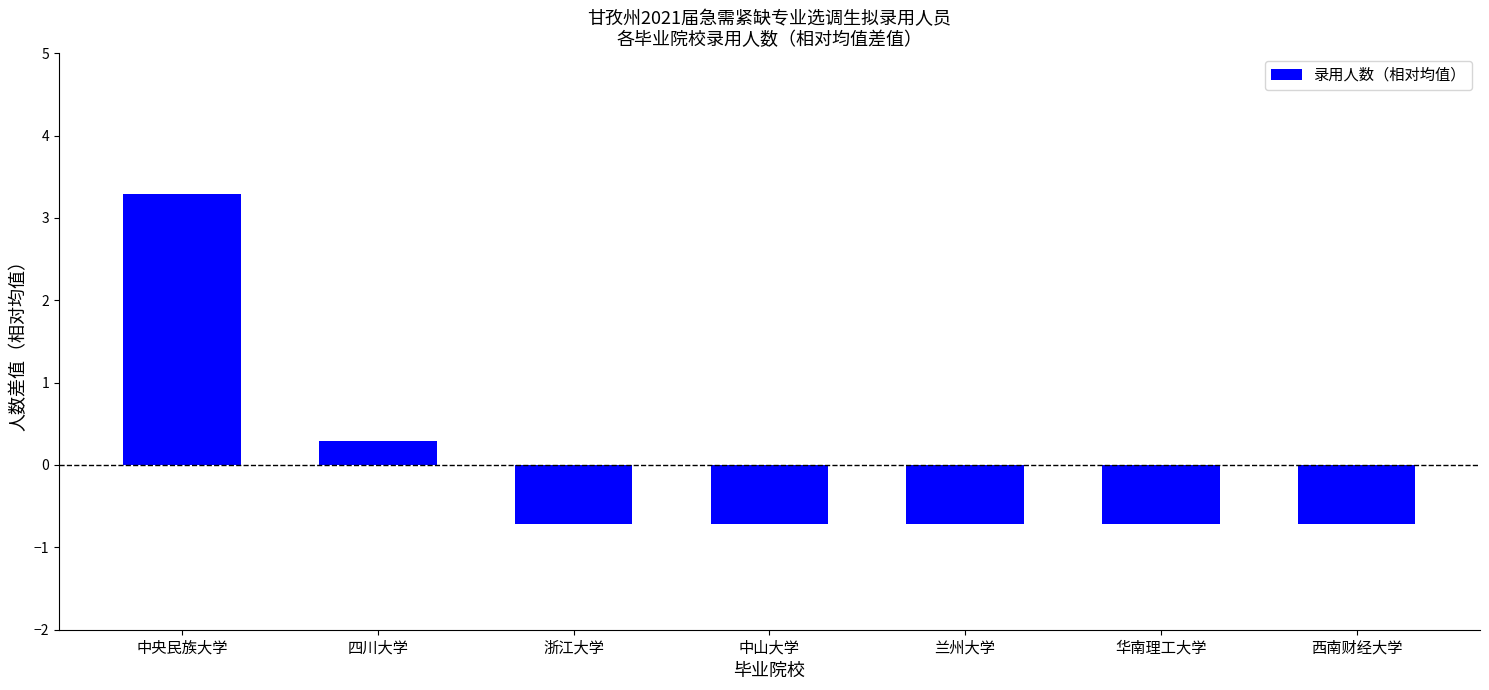

Reading left to right, what are all the values shown in this chart?

3.3	0.3	-0.7	-0.7	-0.7	-0.7	-0.7